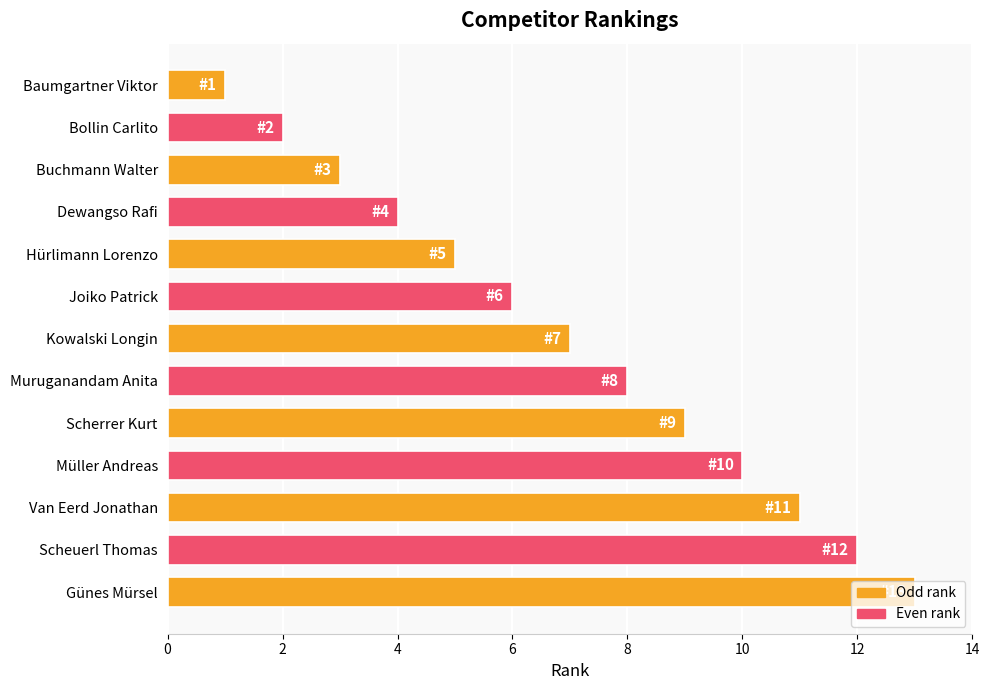

List the labels in order of value, smallest first.

Baumgartner Viktor, Bollin Carlito, Buchmann Walter, Dewangso Rafi, Hürlimann Lorenzo, Joiko Patrick, Kowalski Longin, Muruganandam Anita, Scherrer Kurt, Müller Andreas, Van Eerd Jonathan, Scheuerl Thomas, Günes Mürsel